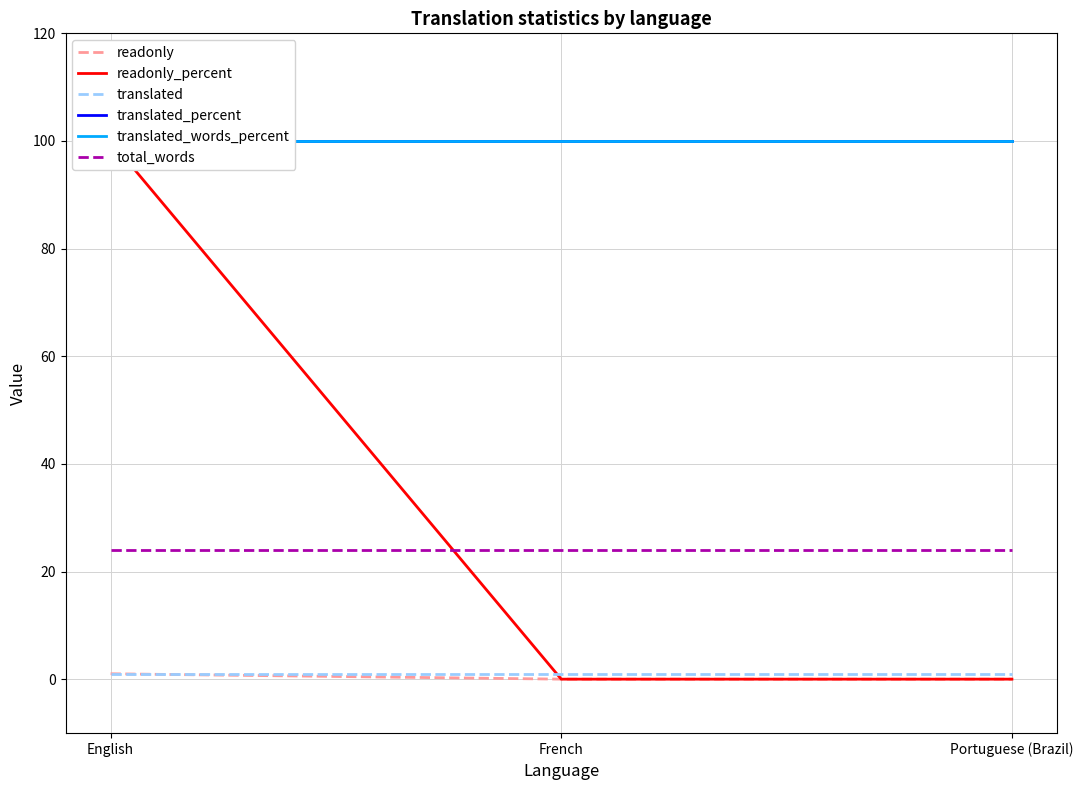

At how many categories does at least one series exceed 75?

3